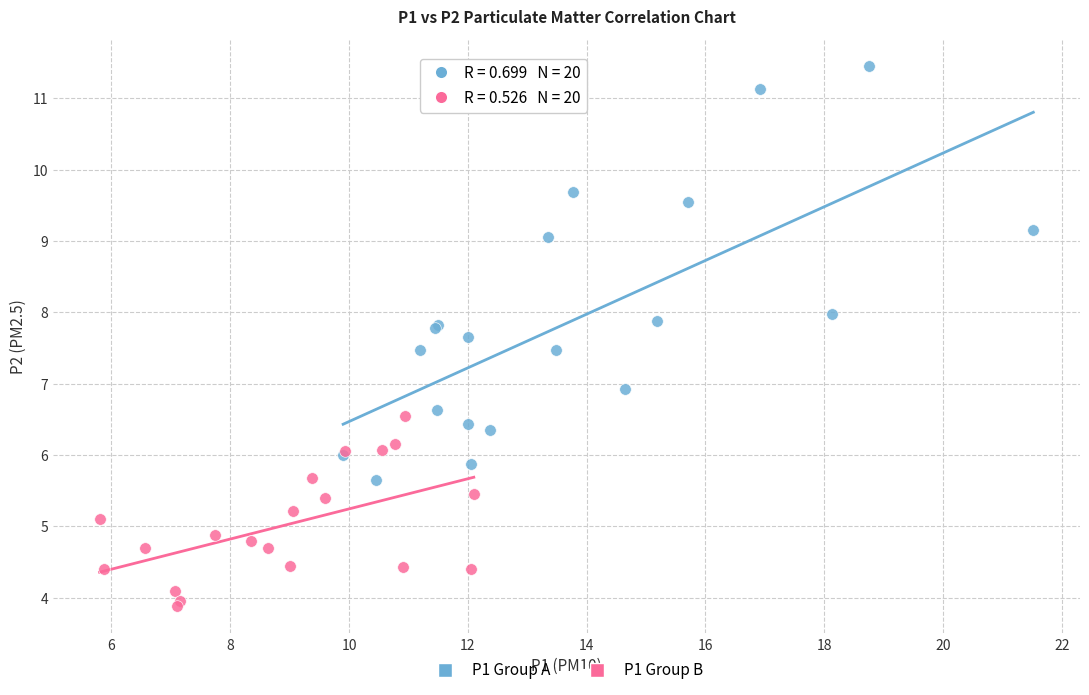

What are all the series names shown in the legend?

P1 Group A, P1 Group B